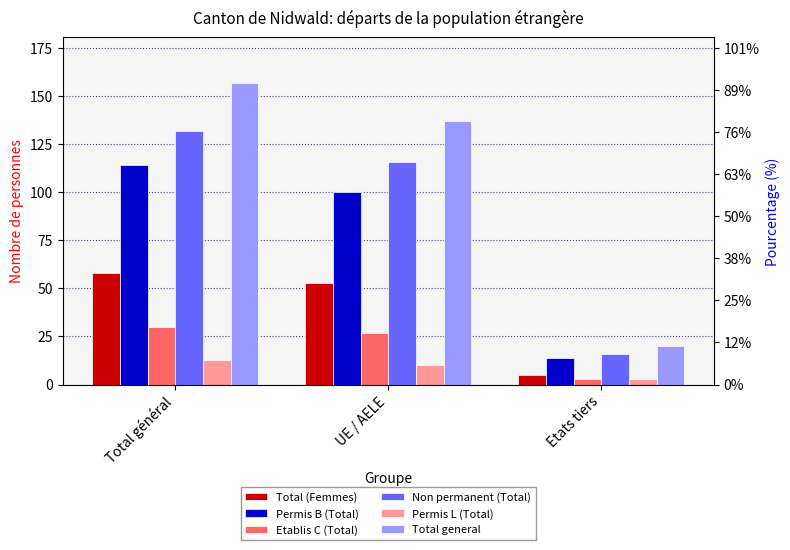

What is the total value across all series at Total général?

504